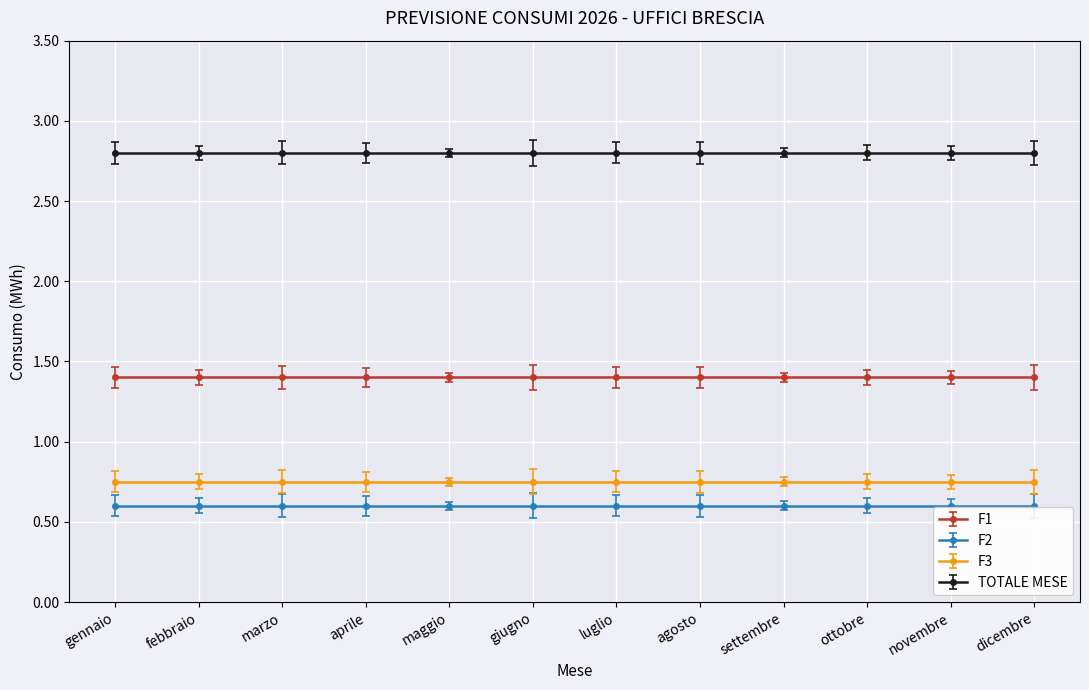

True or false: F3 and F1 cross at least once.

False